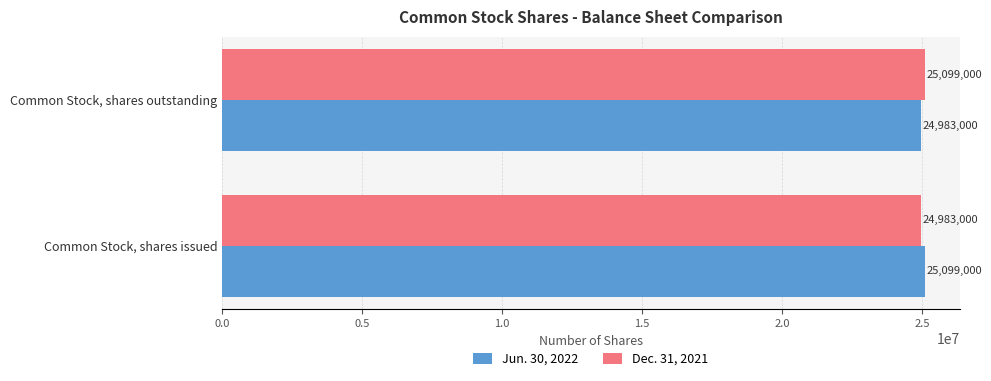

What value does the Jun. 30, 2022 series have at Common Stock, shares outstanding, to the nearest 10?

24983000